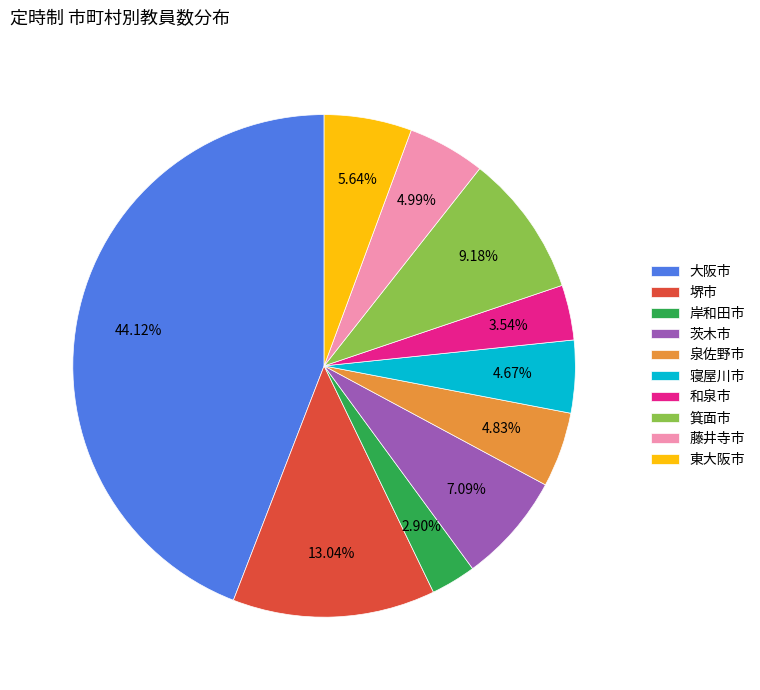

Is the sum of 箕面市 and 大阪市 greater than half?

Yes